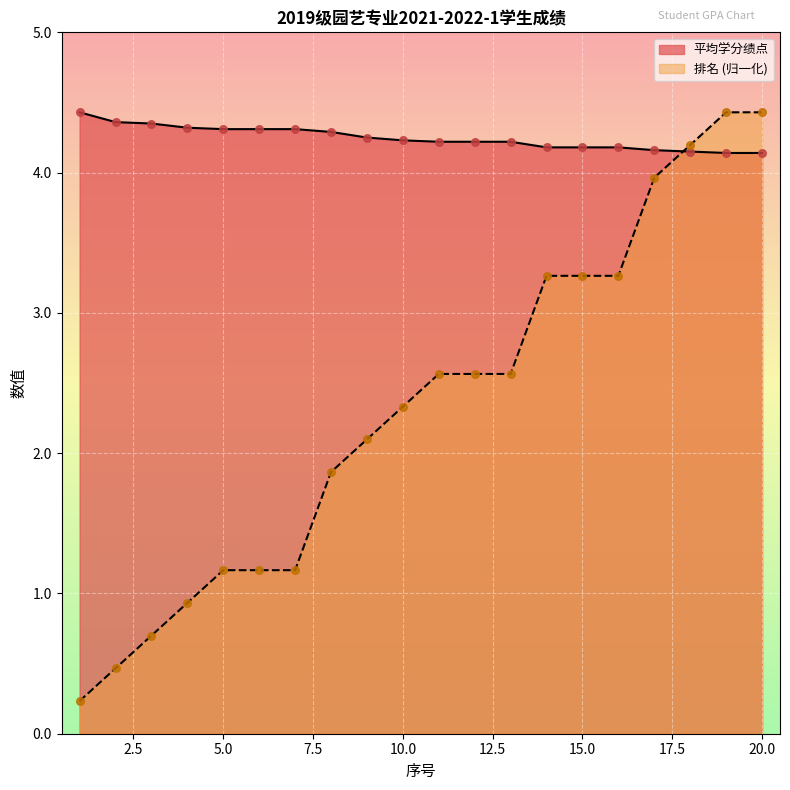

Which series has the largest Y range (max minus min)?

排名